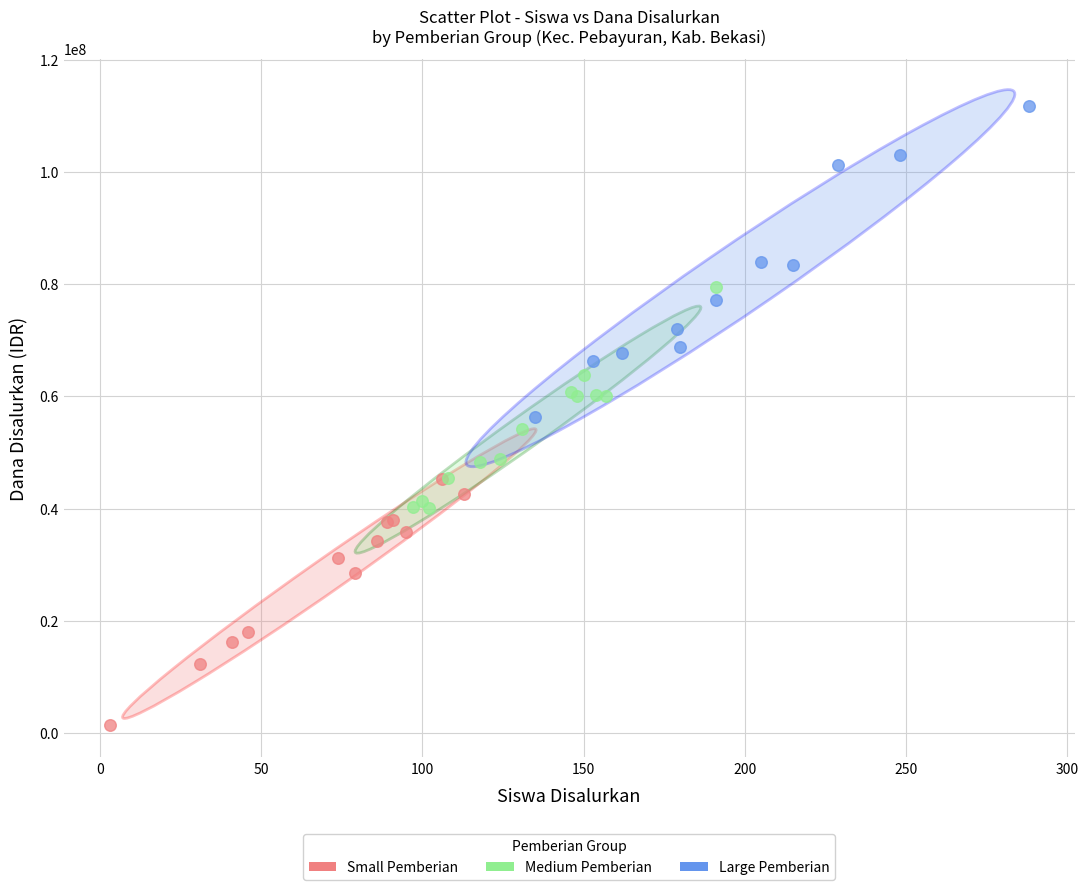

Which series has the largest Y range (max minus min)?

Large Pemberian